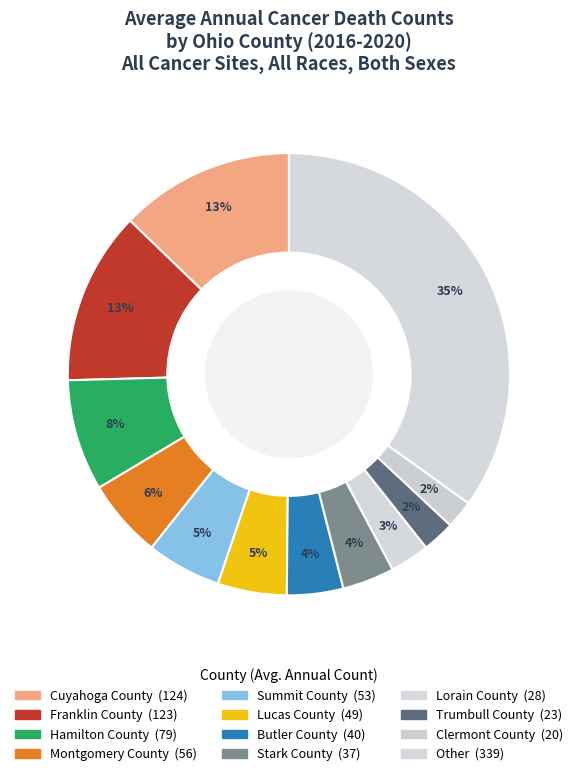

What is the change in value from Hamilton County to Summit County?

-26